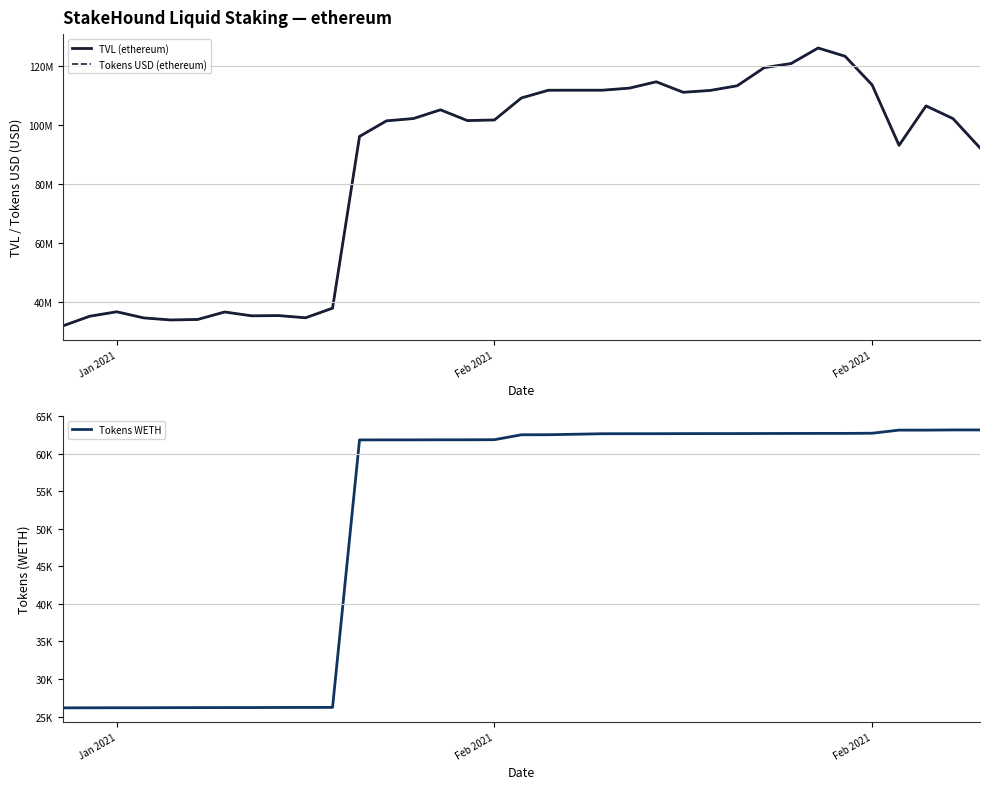

How many series are shown in this chart?

3